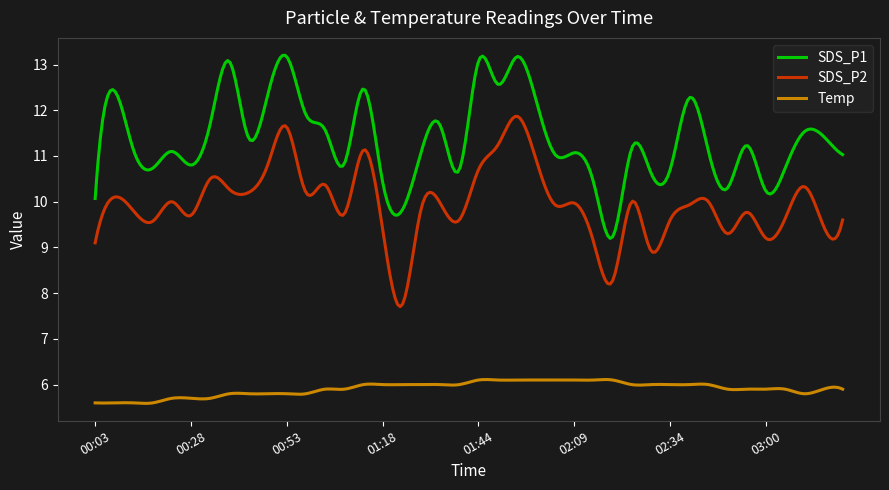

Which series has the largest total across all categories?

SDS_P1